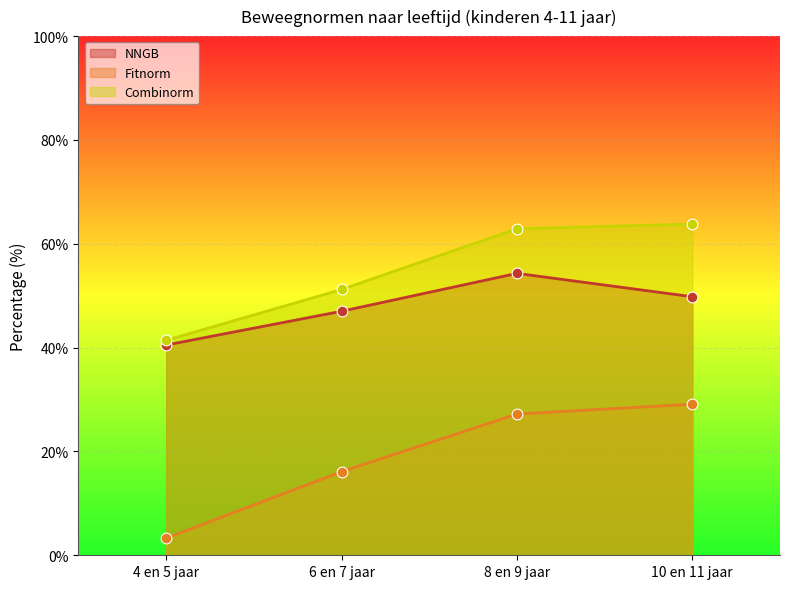

Which series contains the highest Y value?

Combinorm